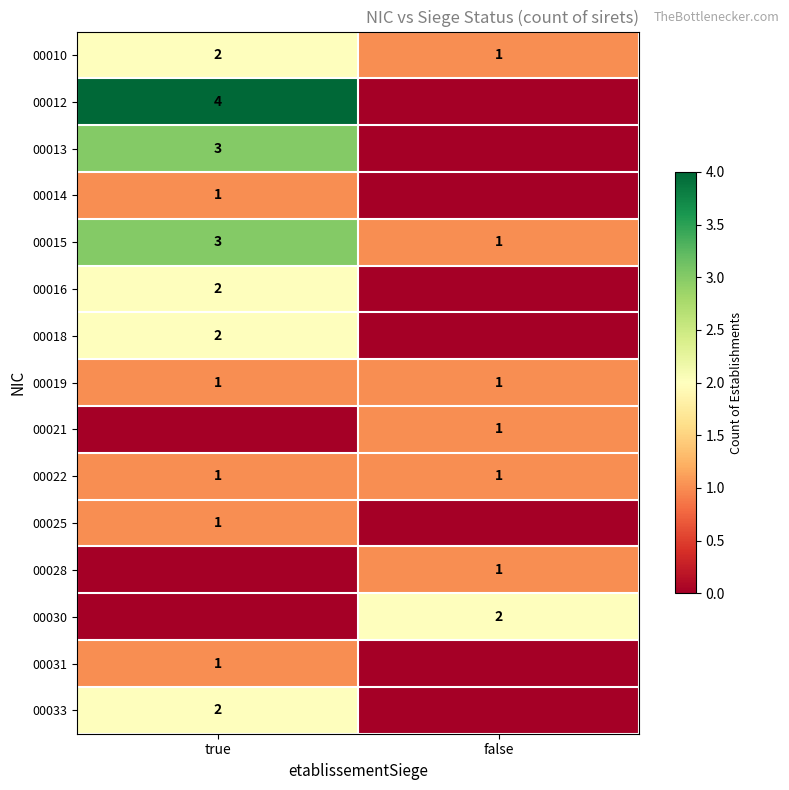

The 00019 series shows 1 at true. True or false?

True